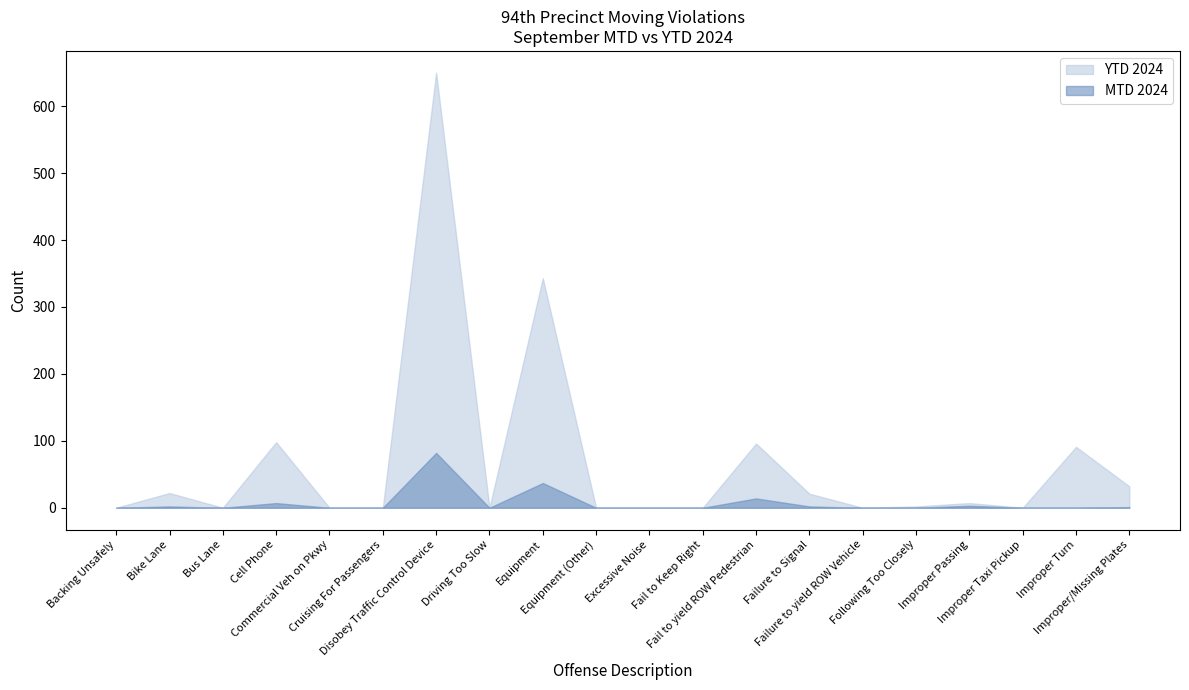

True or false: MTD 2024 and YTD 2024 cross at least once.

False